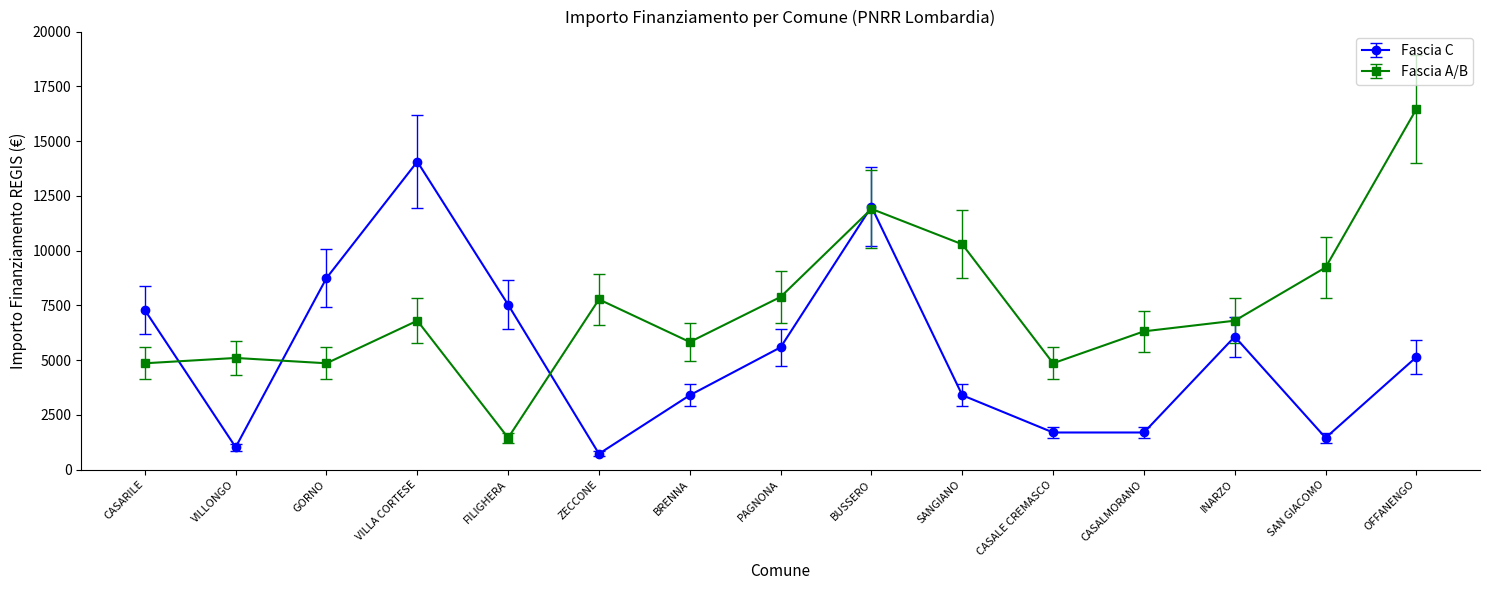

The Fascia C series shows 1458 at SAN GIACOMO. True or false?

True